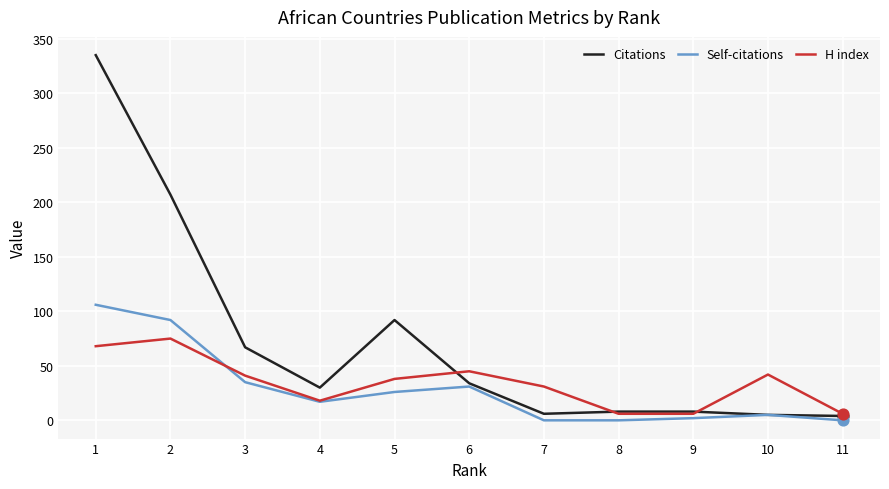

Between 2 and 5, which series saw the biggest shift?

Citations